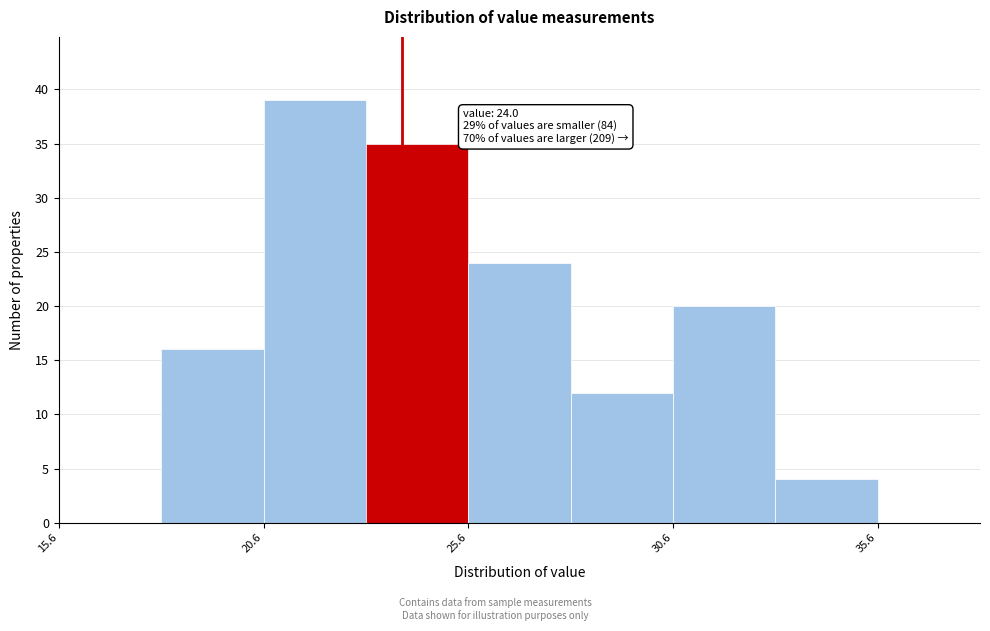

Which range on the x-axis has the tallest bar?

20.5 to 23.0